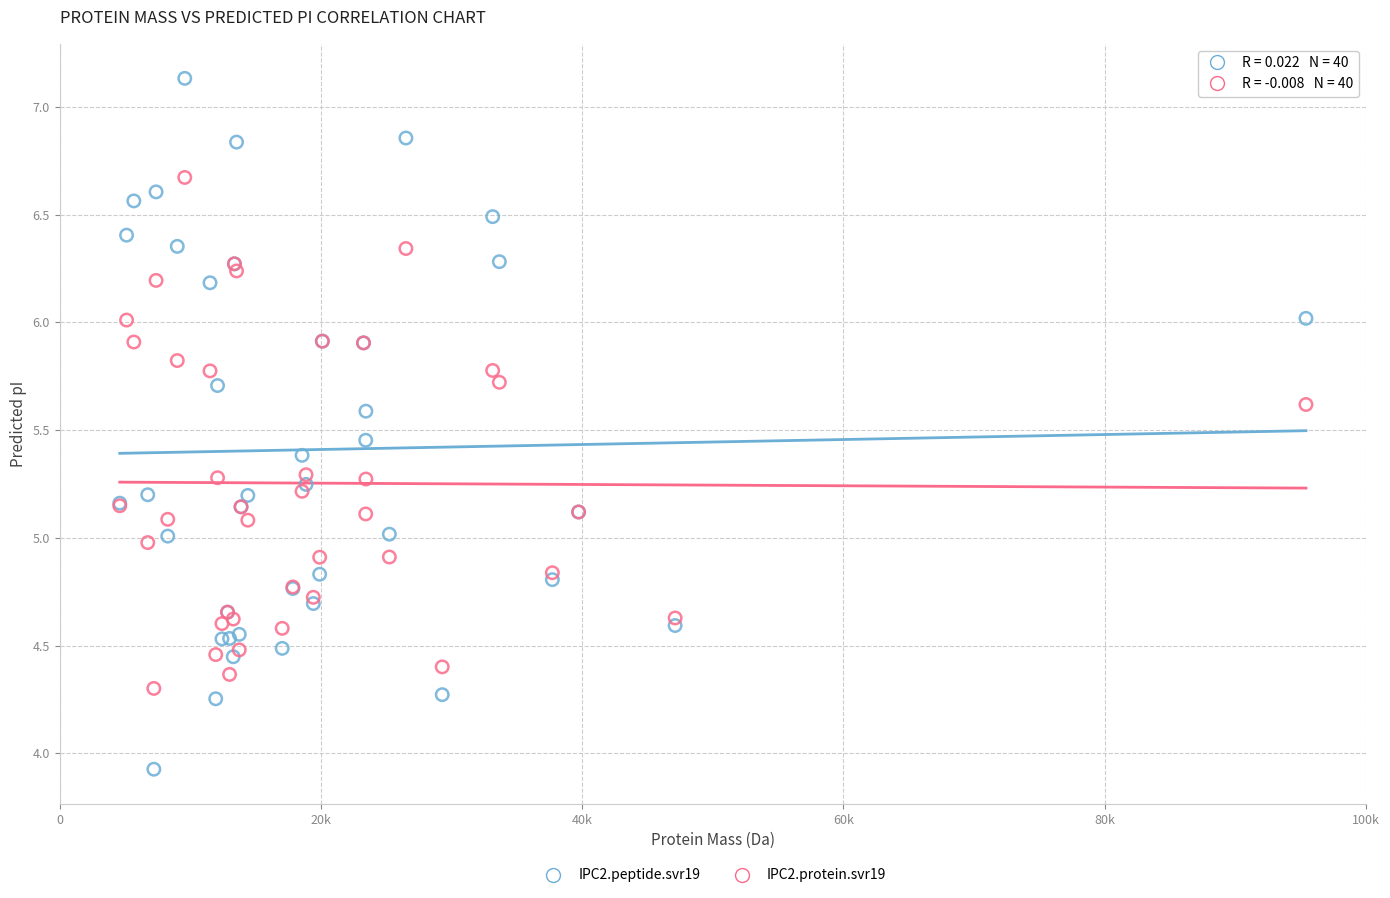

What are all the series names shown in the legend?

IPC2.peptide.svr19, IPC2.protein.svr19